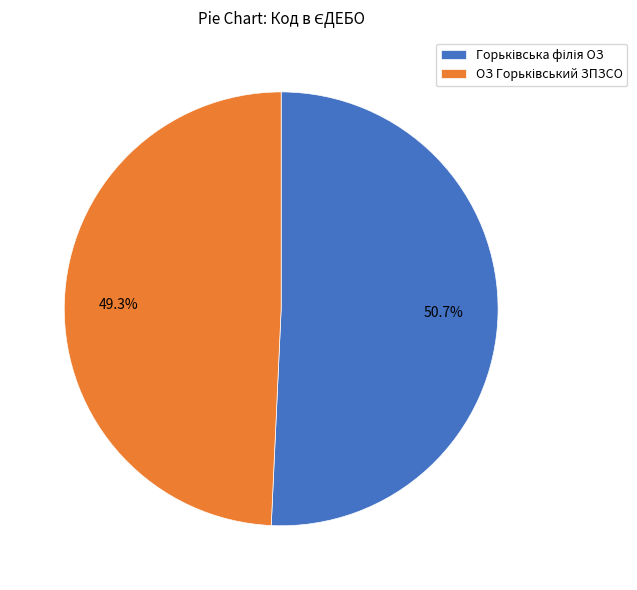

Is there any slice that represents more than half of the pie?

Yes